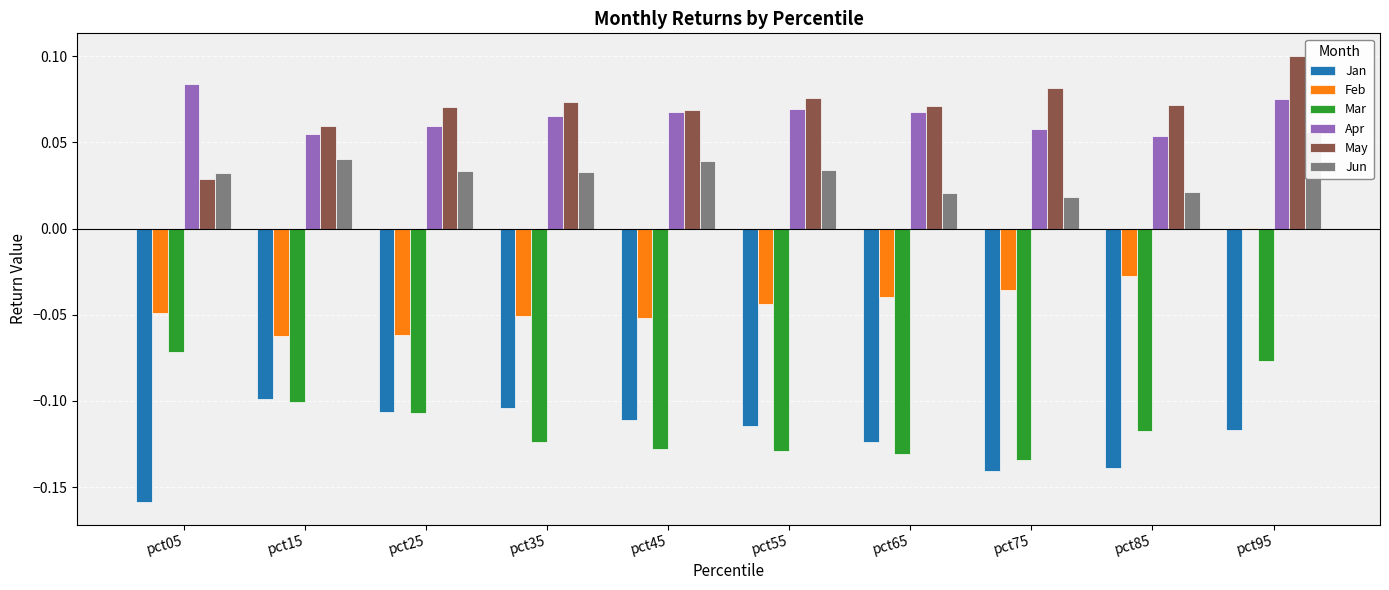

What is the approximate value of Feb at pct45?

-0.1